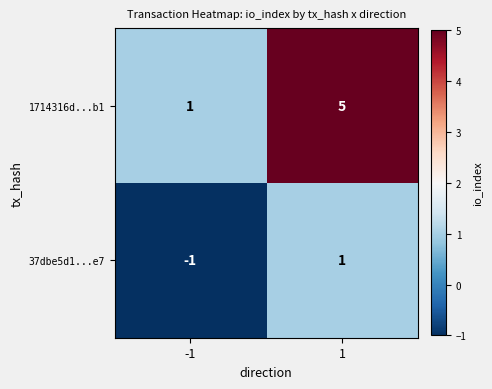

How many values in 37dbe5d1...e7 are below zero?

1